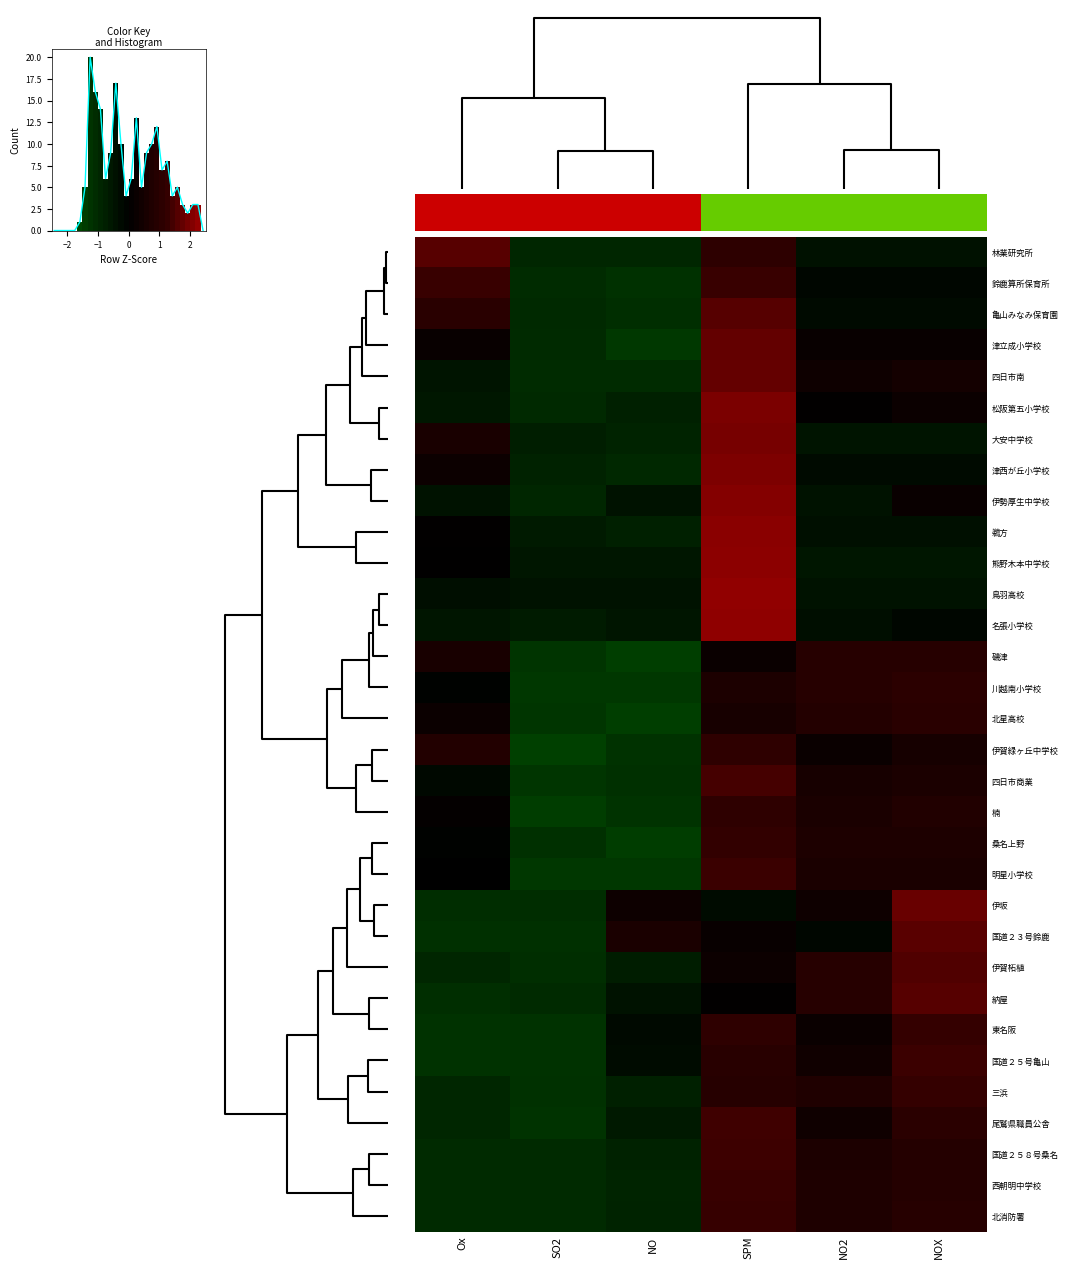

True or false: 林業研究所 has a value of 0.9 at Ox.

False